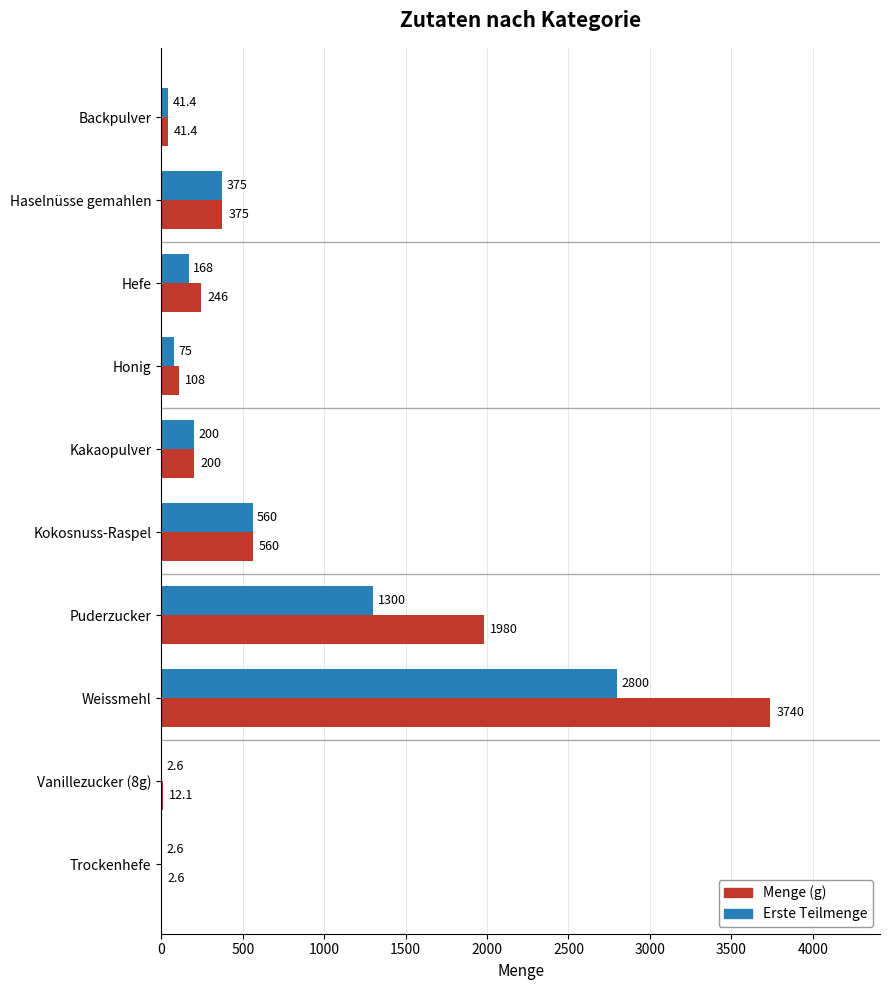

What is the sum of the Erste Teilmenge values at Hefe and Honig?

243.0